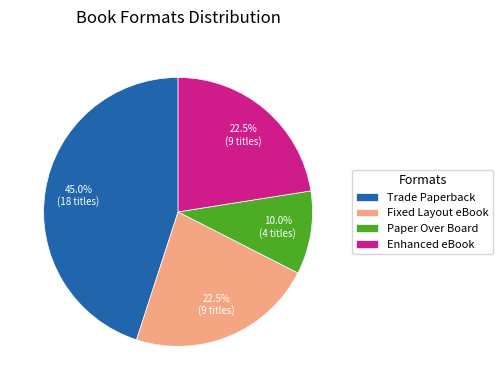

Do Trade Paperback and Enhanced eBook together represent more than half of the pie?

Yes